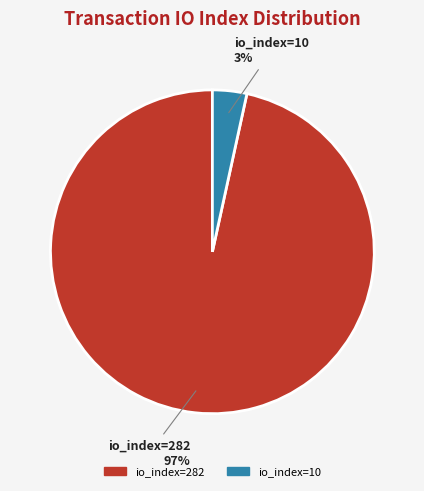

What is the largest slice in the pie chart?

io_index=282